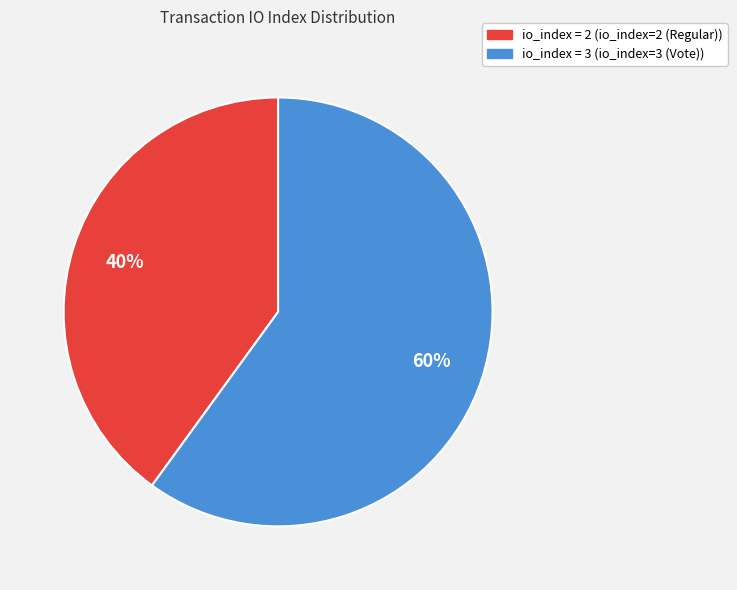

Does any single category account for the majority?

Yes